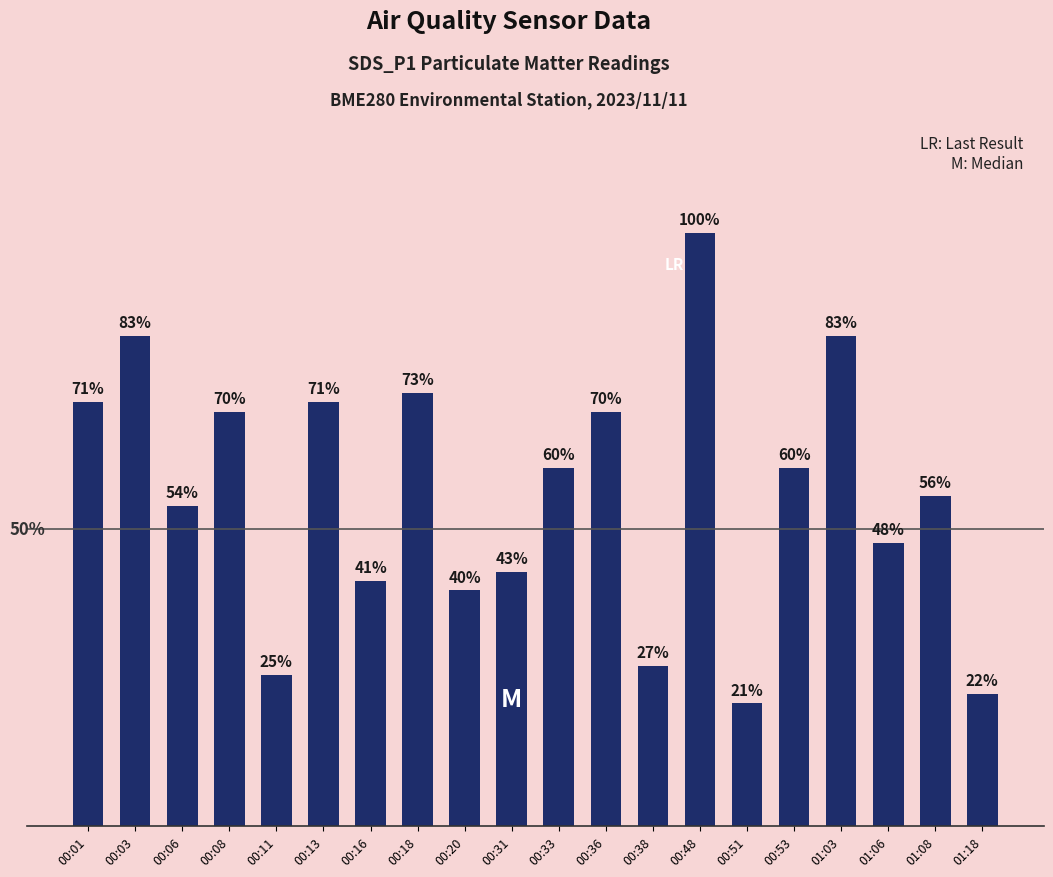

Are the bars horizontal?

No